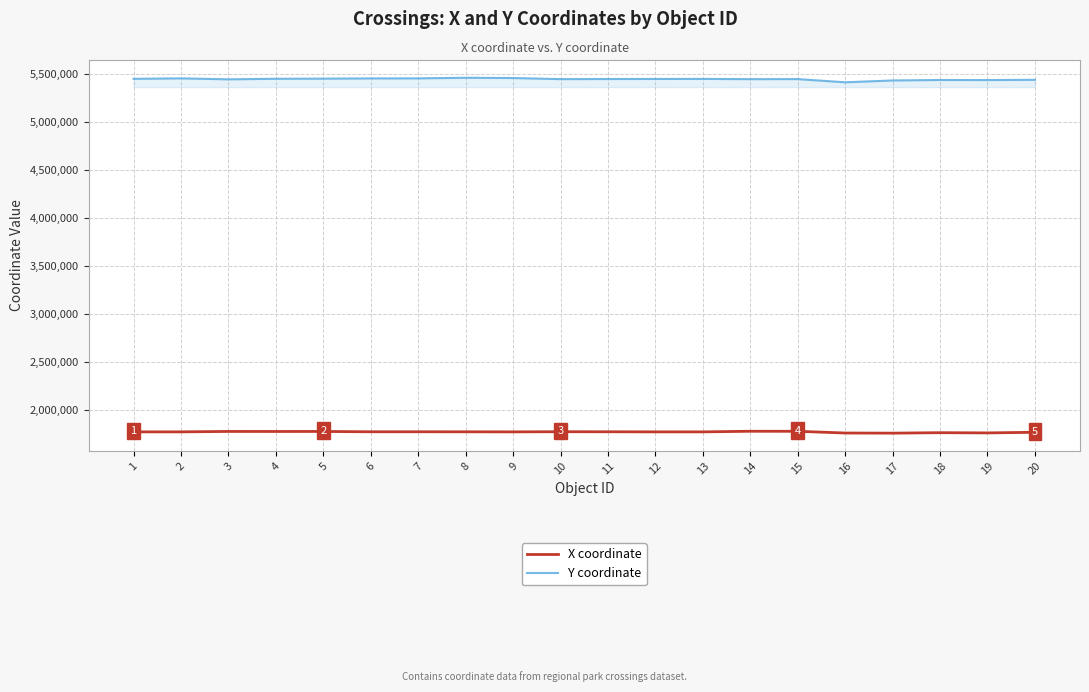

What is the spread (max minus min) of values at 18?

3679085.6